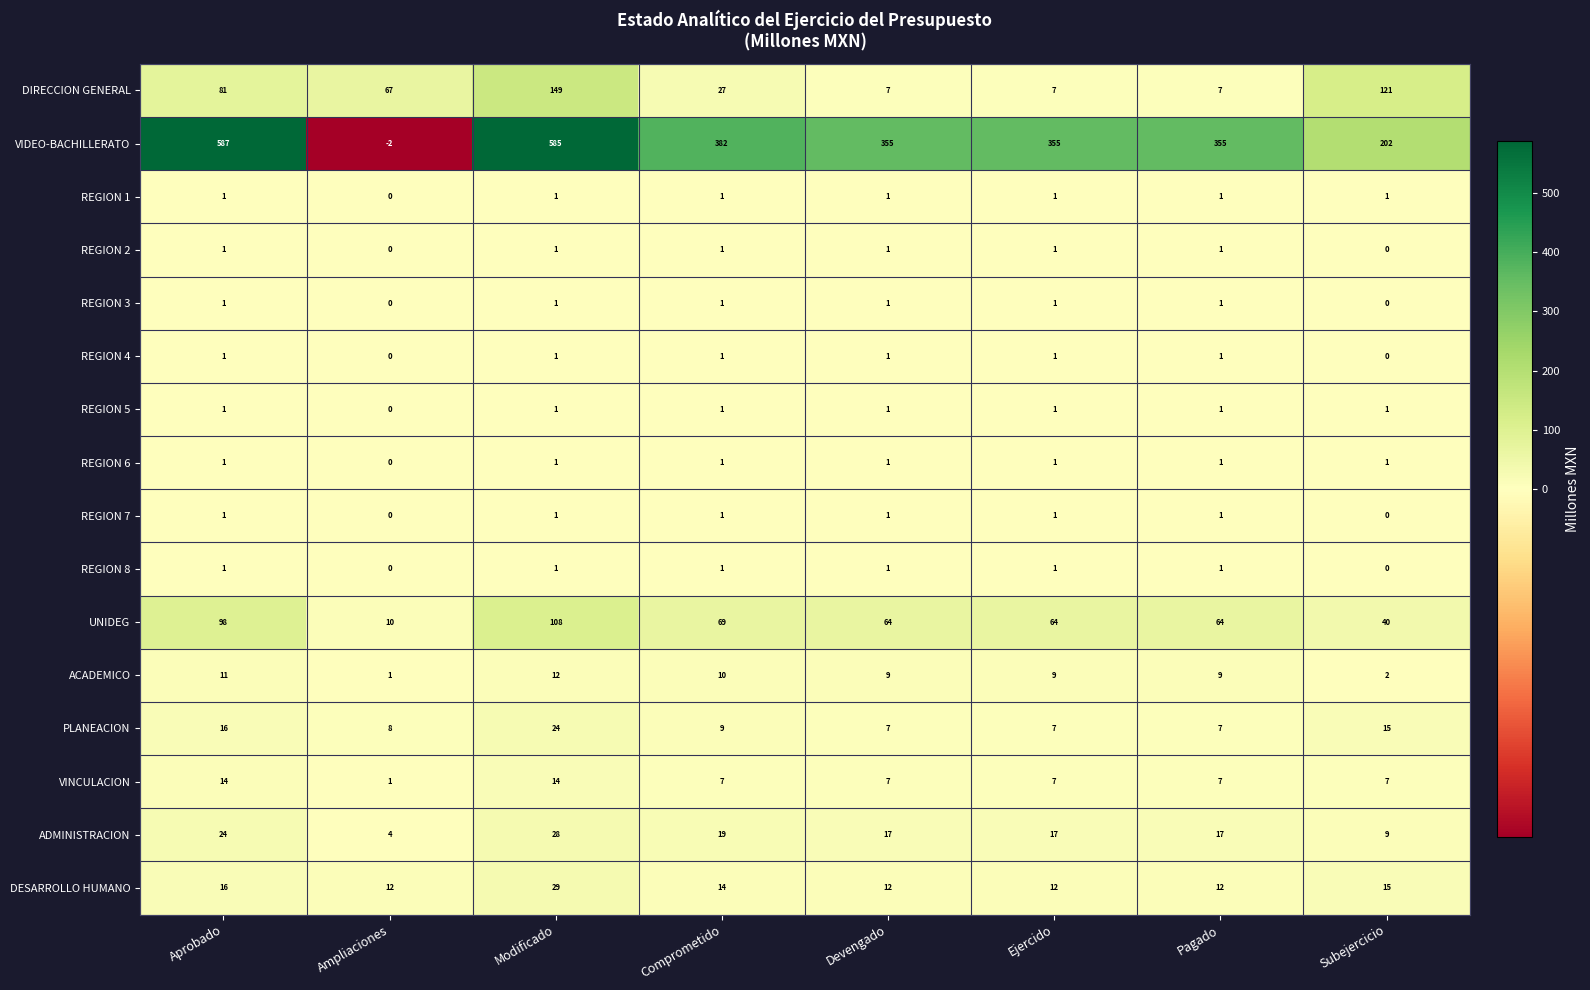

How many positive values does the REGION 1 series have?

7